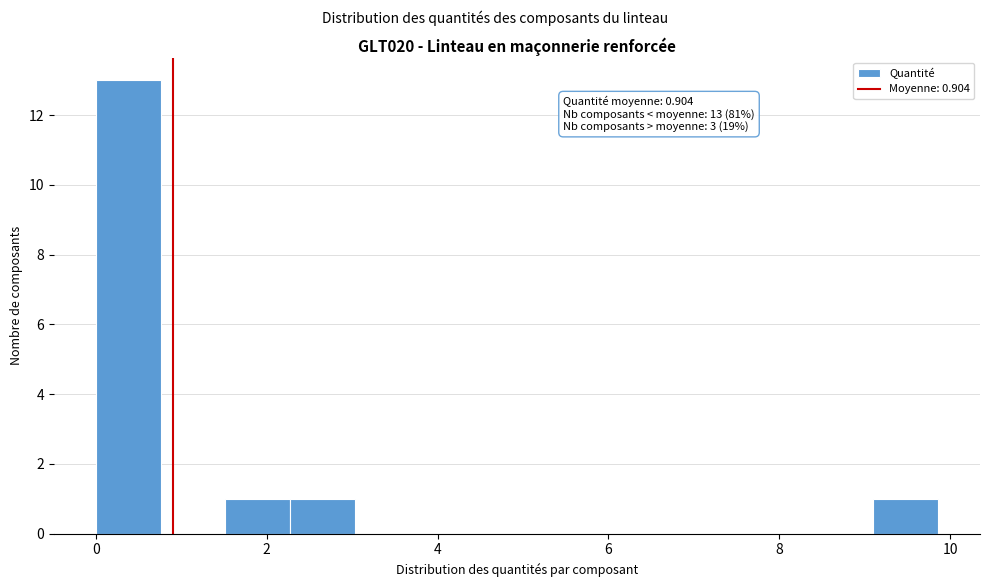

Around what value on the x-axis is the tallest bar? Give the approximate position of its centre, as read against the axis.

0.4